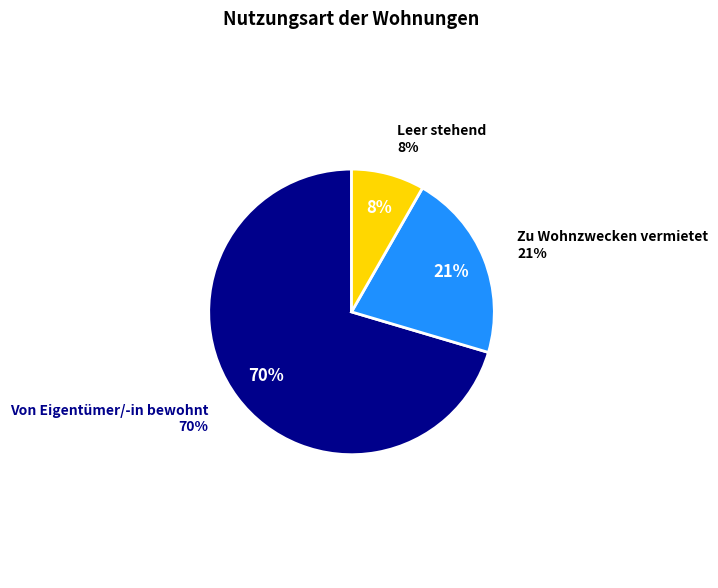

How many slices are in this pie chart?

3